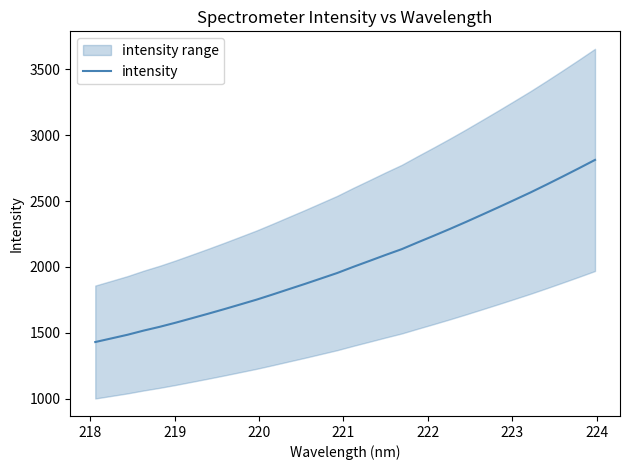

What is the lowest value of the intensity series?

1429.3